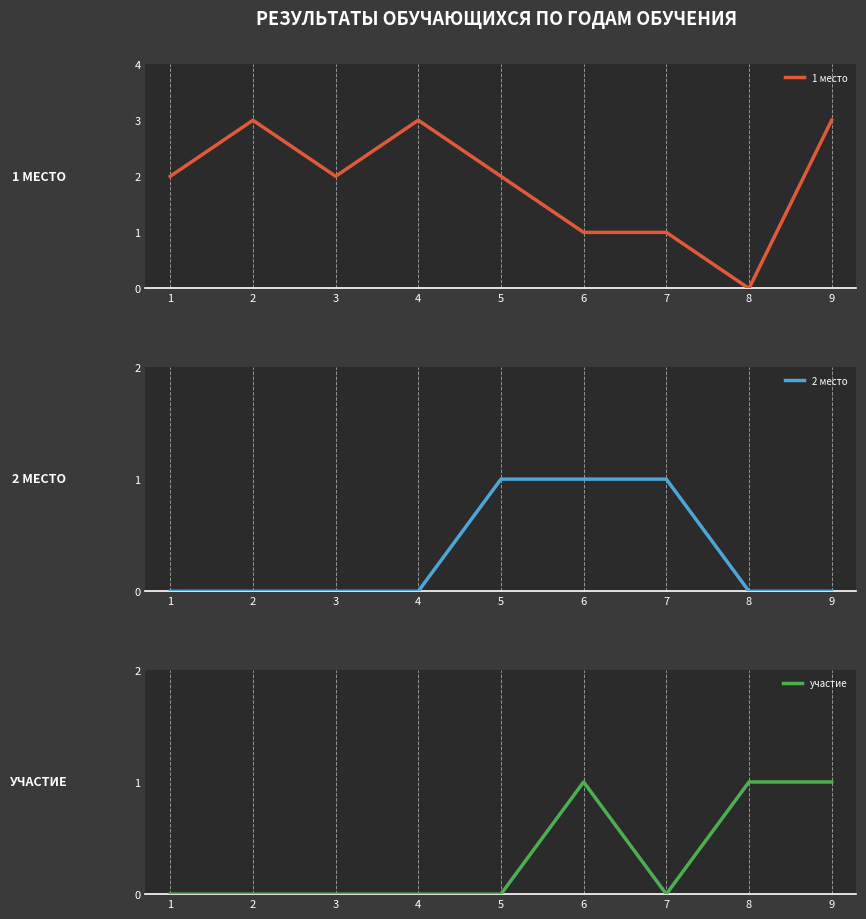

How many 1 место values are between 1 and 3?

8